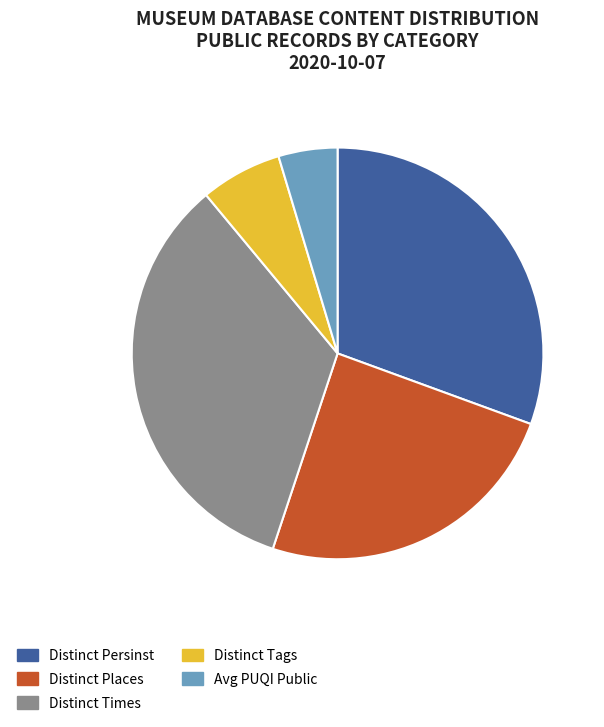

The Distinct Times slice represents 34% of the pie. True or false?

True